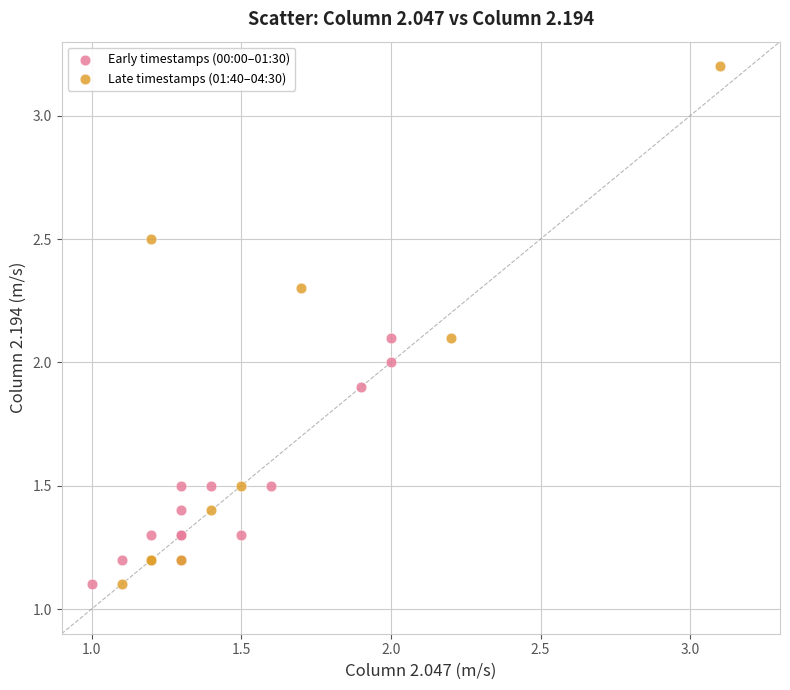

Which series reaches the maximum Y coordinate?

Late timestamps (01:40–04:30)